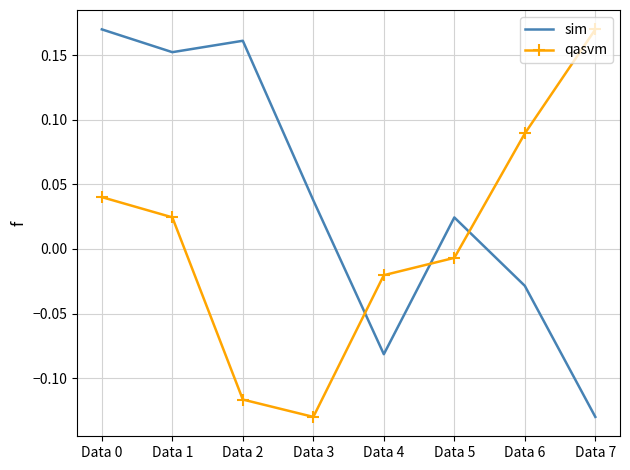

At which label is qasvm closest to 0?

Data 5